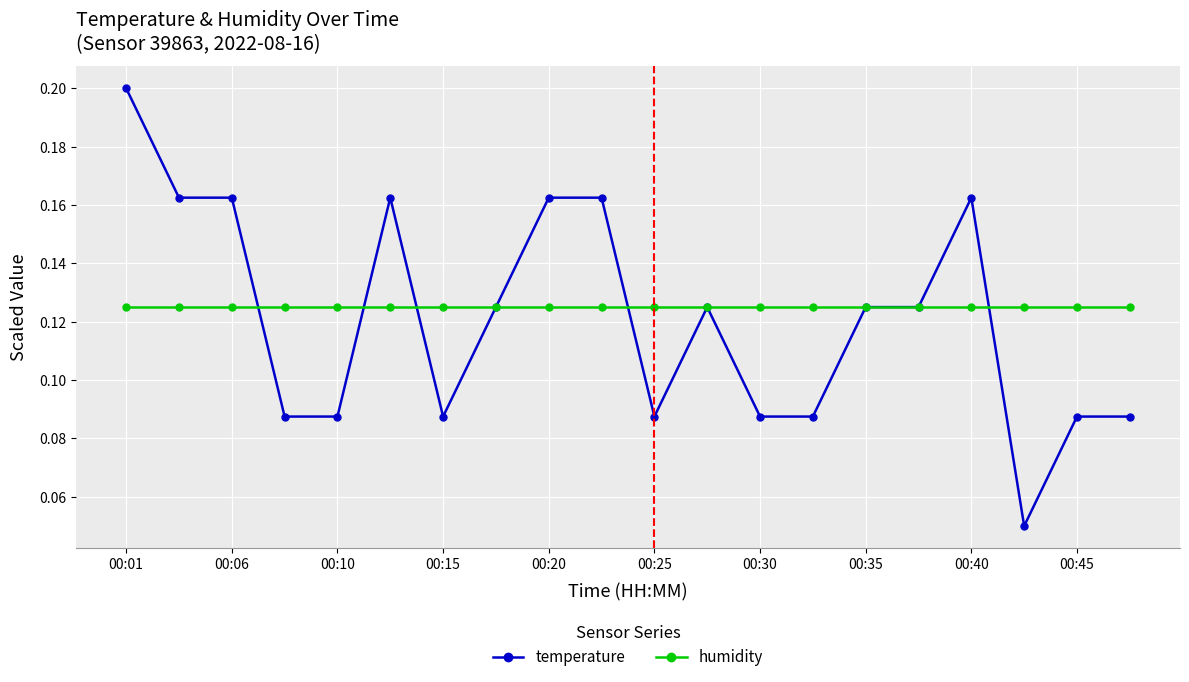

Which series has the largest range (max minus min)?

temperature